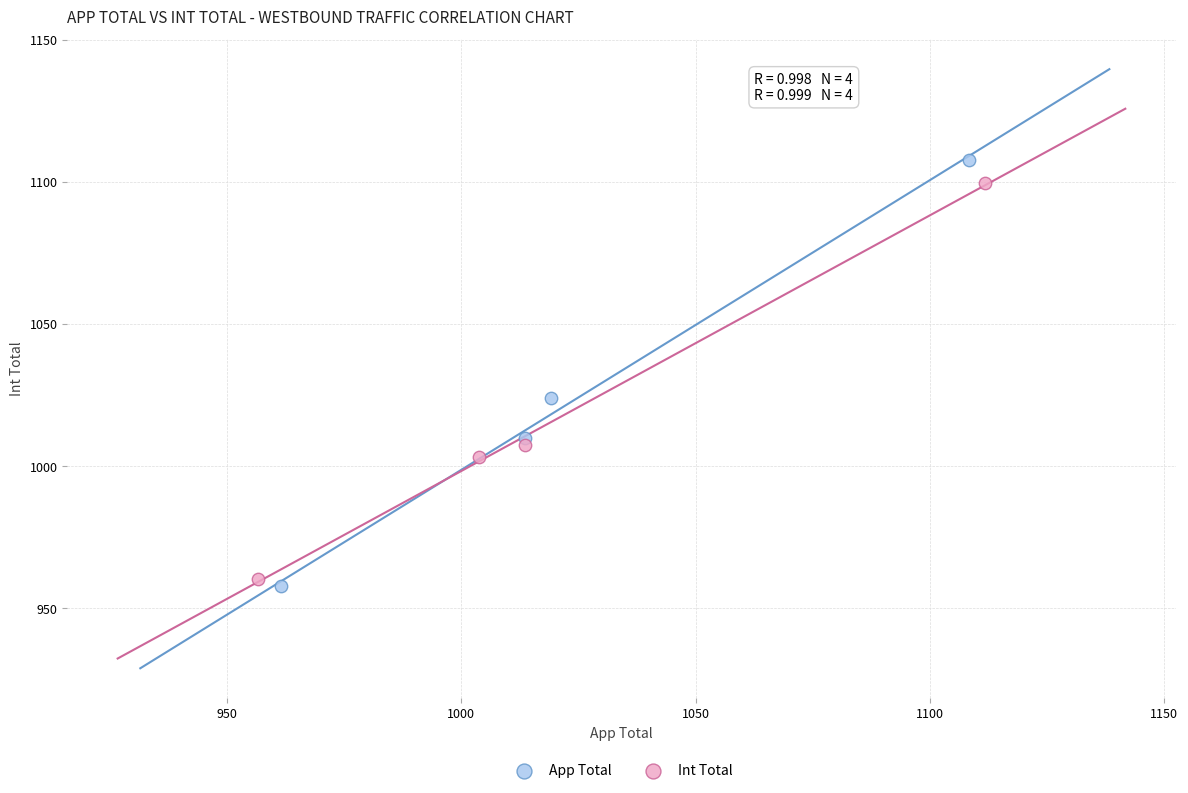

Which series has the widest spread of Y values?

App Total